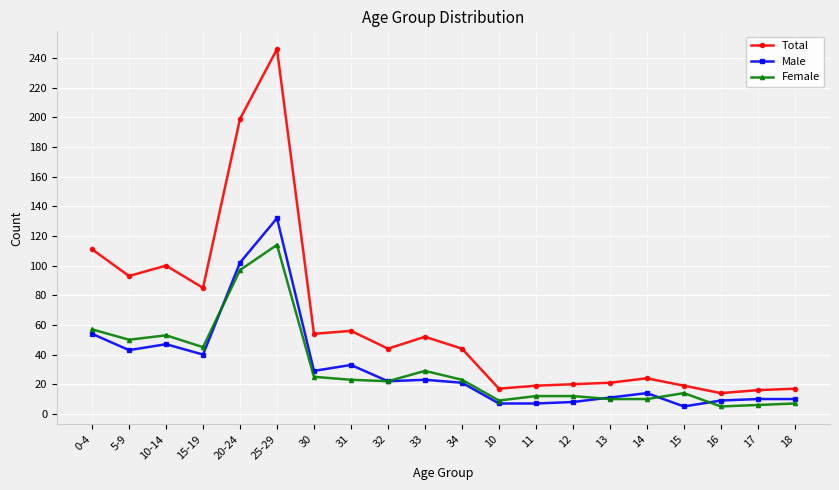

Where is the first local minimum for Total?

5-9